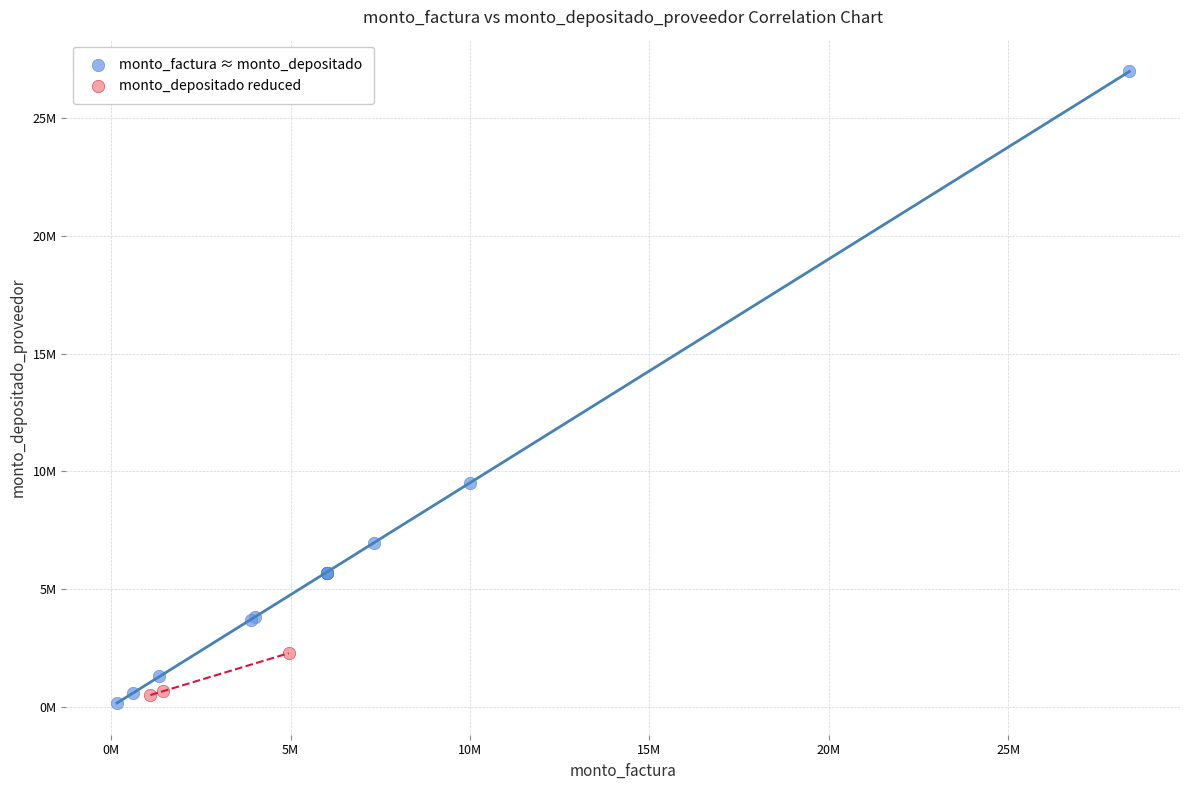

What are all the series names shown in the legend?

monto_factura ≈ monto_depositado, monto_depositado reduced